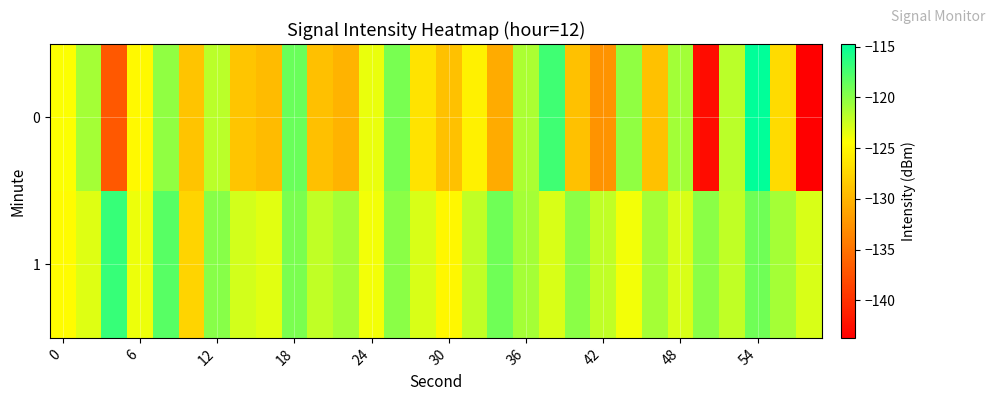

Which series has the largest total across all categories?

1